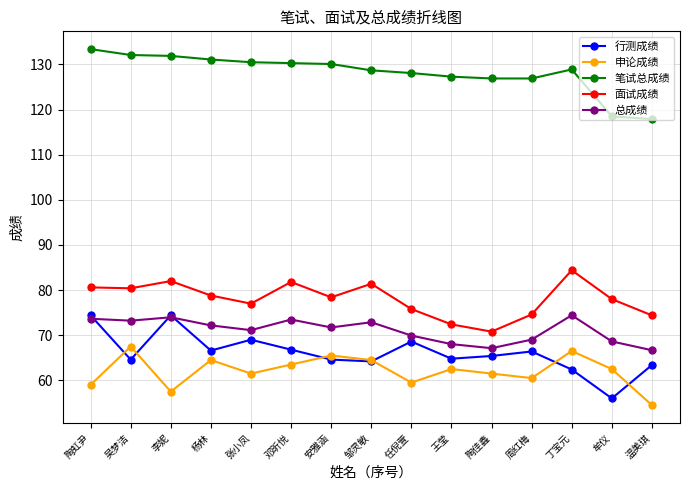

What is the label of the 1st point from the left?

陶虹尹